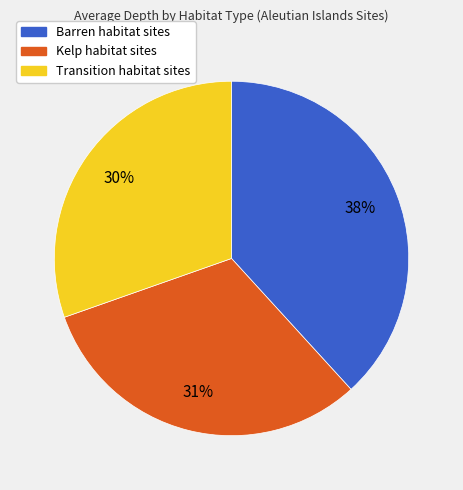

Is the sum of Transition habitat sites and Kelp habitat sites greater than half?

Yes